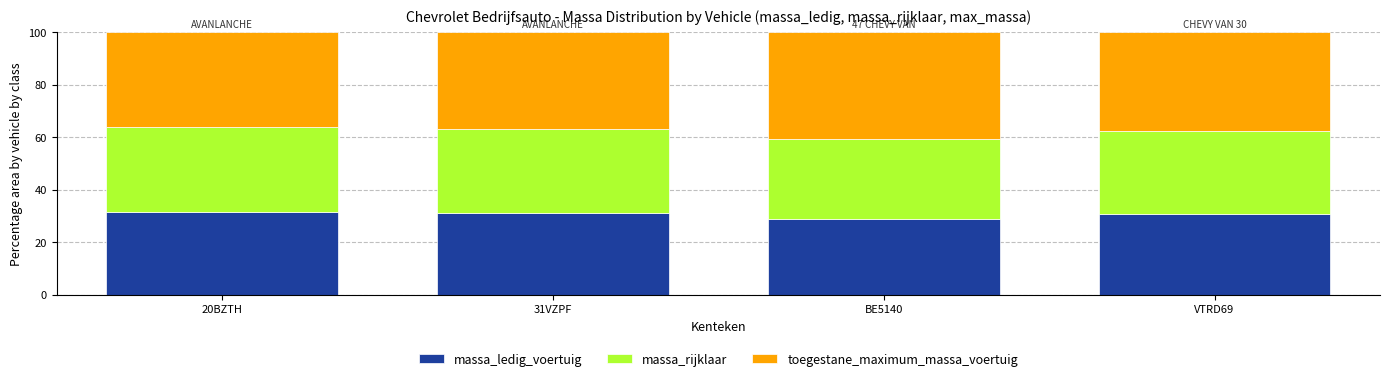

Reading left to right, what are the values for massa_ledig_voertuig?

31.4	31.0	28.7	30.6